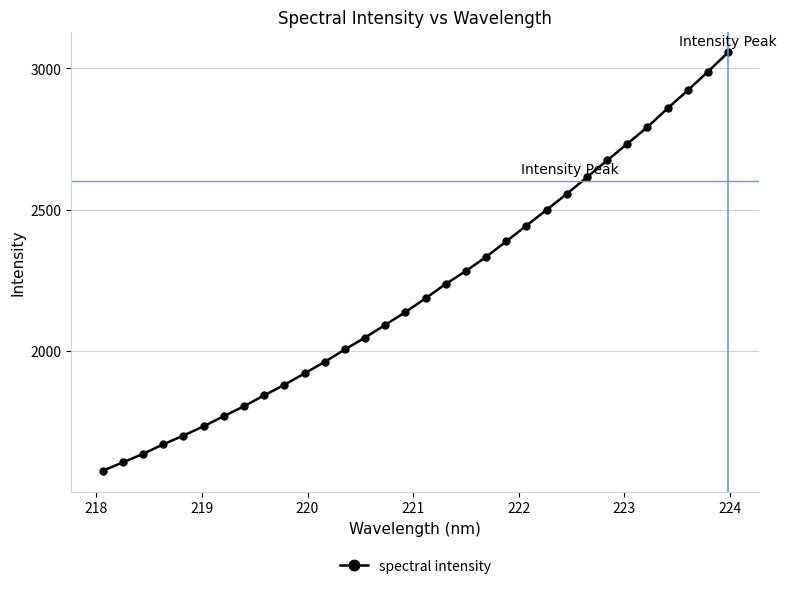

Is this an area chart (filled region under the line)?

No